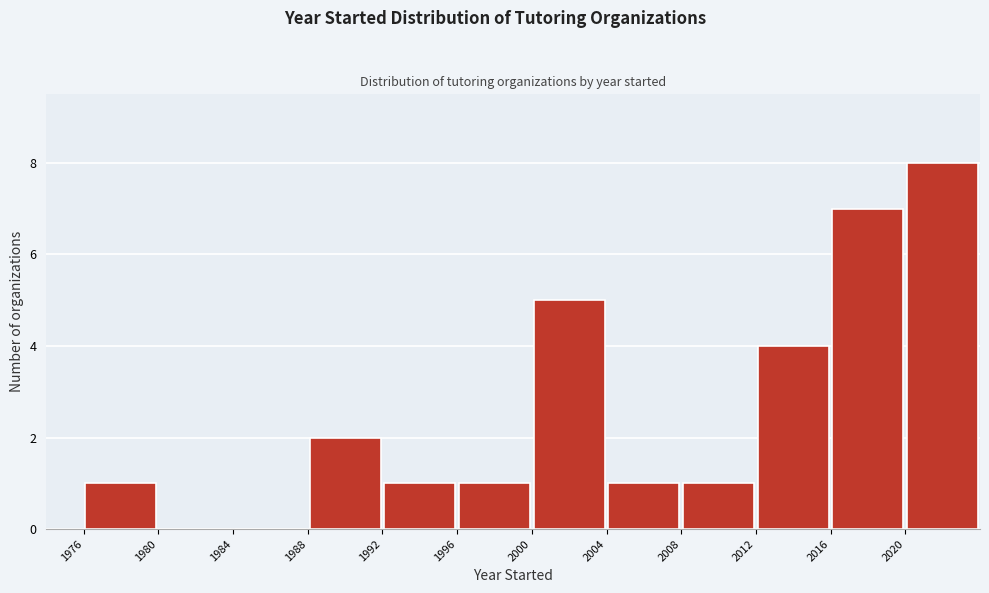

Reading left to right, list every bar in this chart as the range it spans on the x-axis followed by its height. The values are not printed on the chart, so give them approximately, as read against the axis.

1976 to 1980: 1
1980 to 1984: 0
1984 to 1988: 0
1988 to 1992: 2
1992 to 1996: 1
1996 to 2000: 1
2000 to 2004: 5
2004 to 2008: 1
2008 to 2012: 1
2012 to 2016: 4
2016 to 2020: 7
2020 to 2024: 8